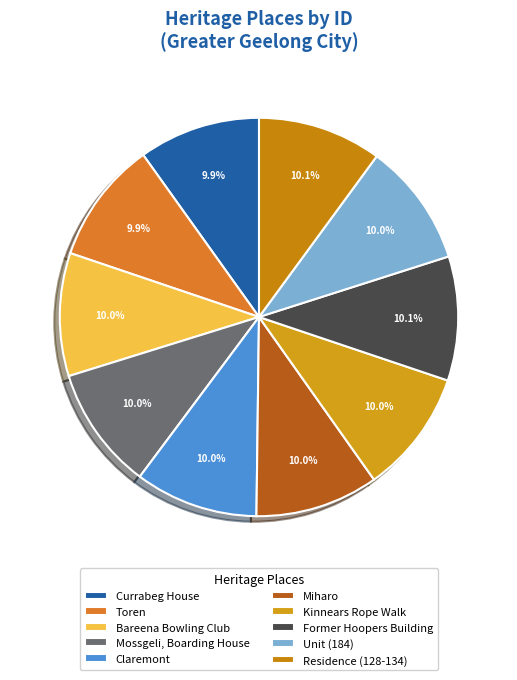

To the nearest percent, what is the combined percentage of Mossgeli, Boarding House and Claremont?

20%